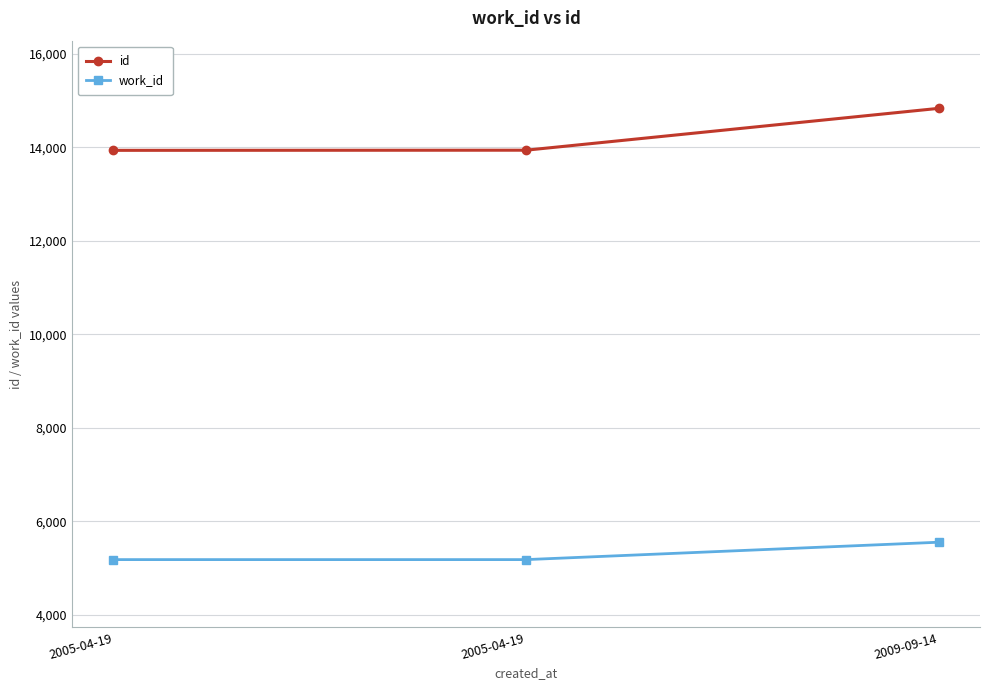

The value of id at 2005-04-19 is 4271. True or false?

False